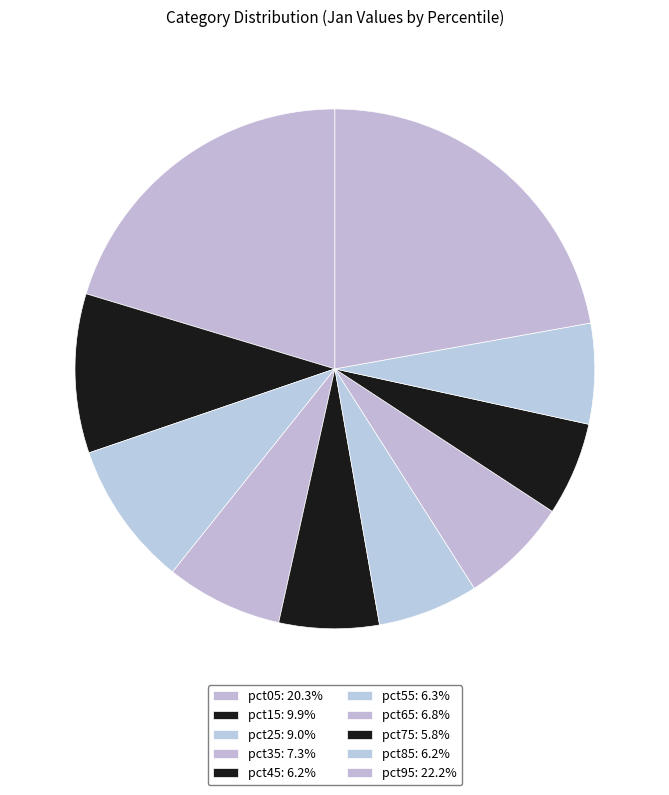

How many slices are in this pie chart?

10